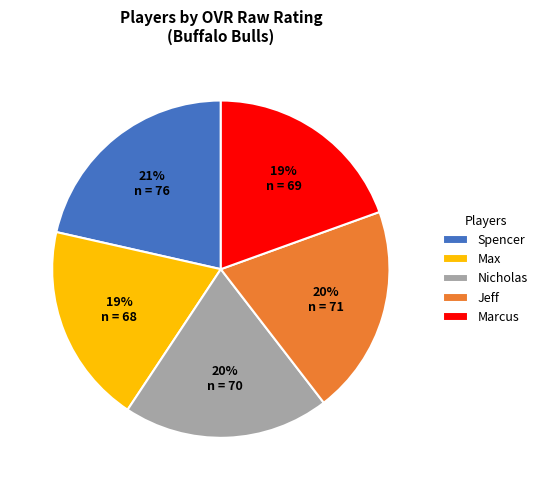

Between Nicholas and Max, which is larger?

Nicholas